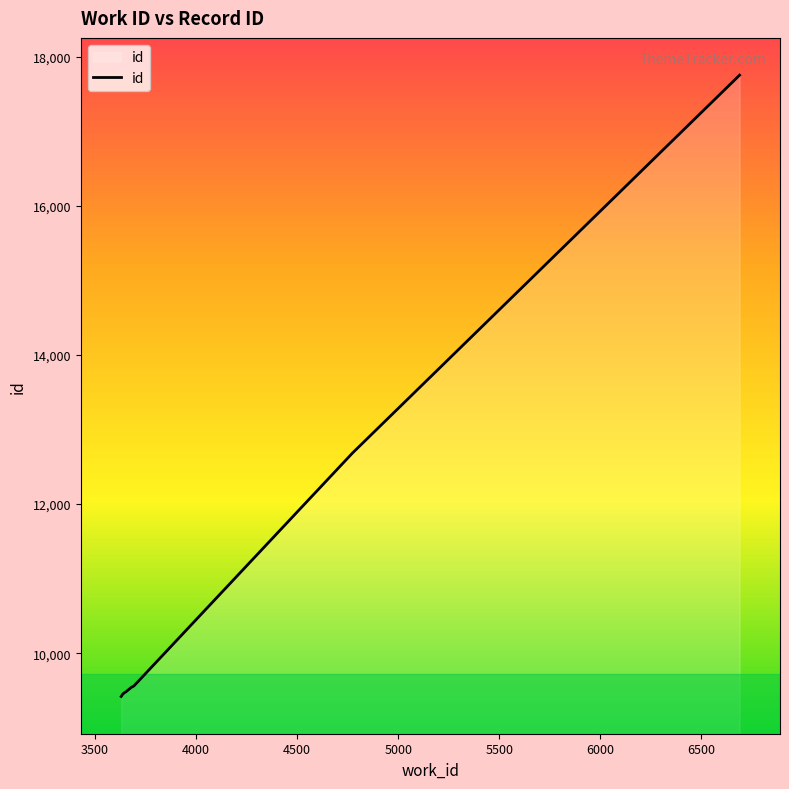

The chart shows a value of 9446 at 3636. True or false?

True